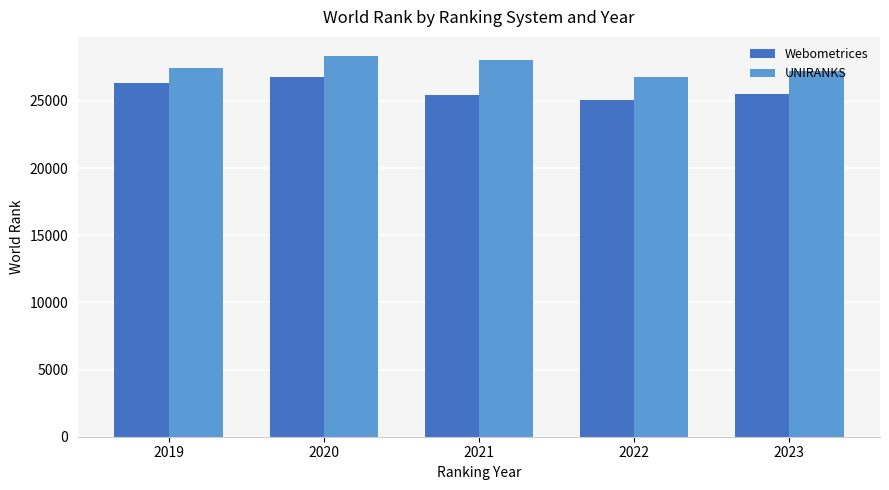

Which category has the highest value in the UNIRANKS series?

2020